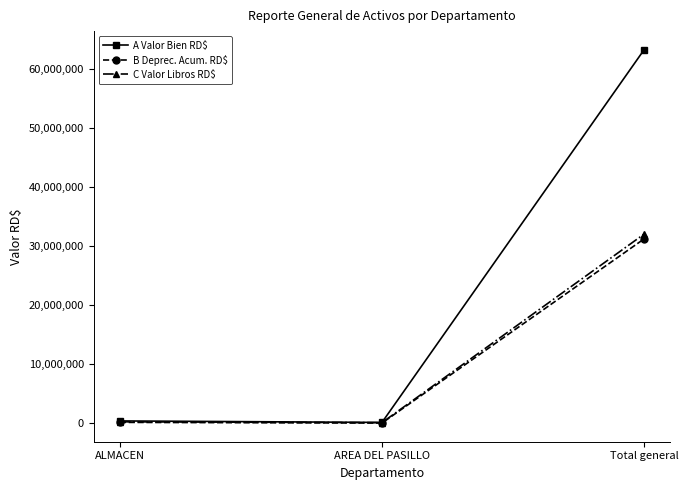

How many data points in A Valor Bien RD$ are less than 395247?

1